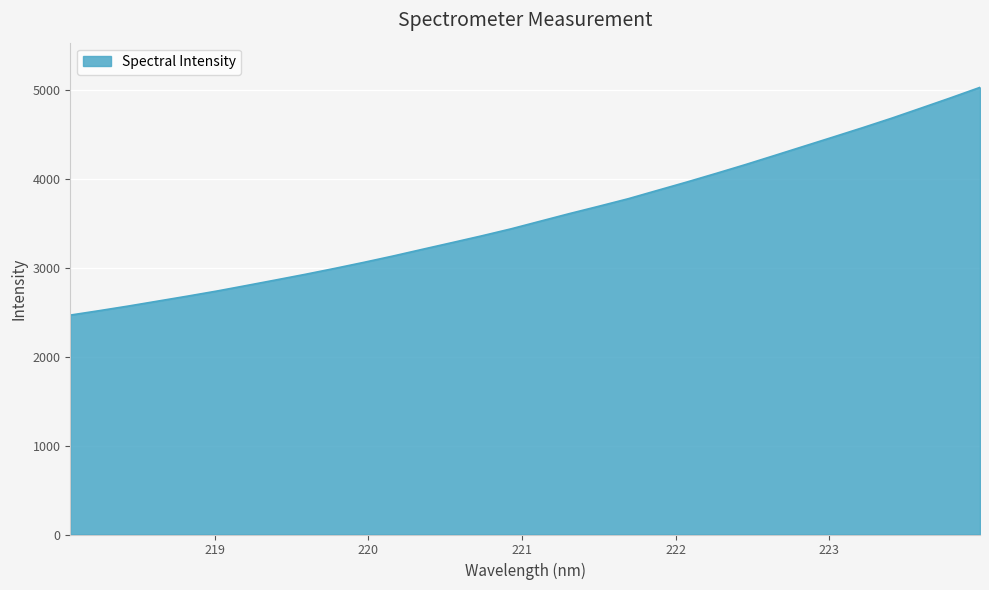

What is the maximum value shown in the chart?

5030.8